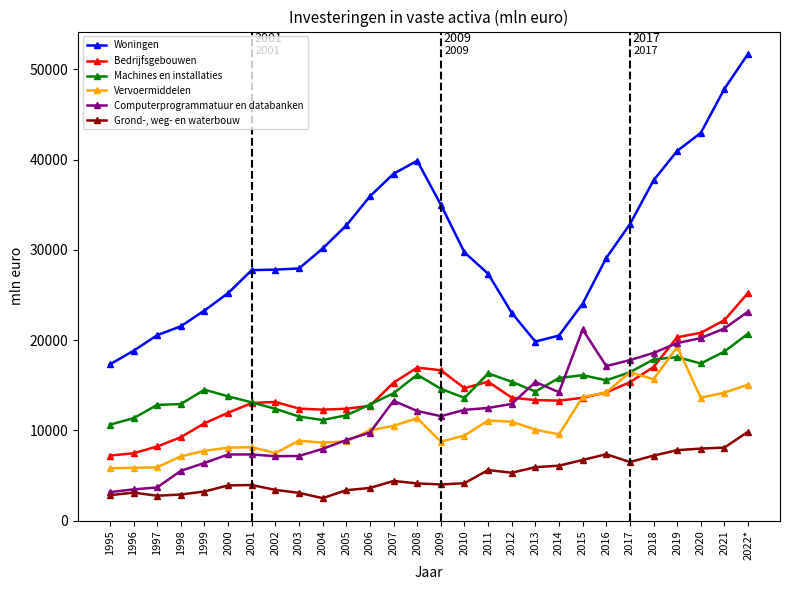

True or false: Grond-, weg- en waterbouw and Machines en installaties intersect in this chart.

False